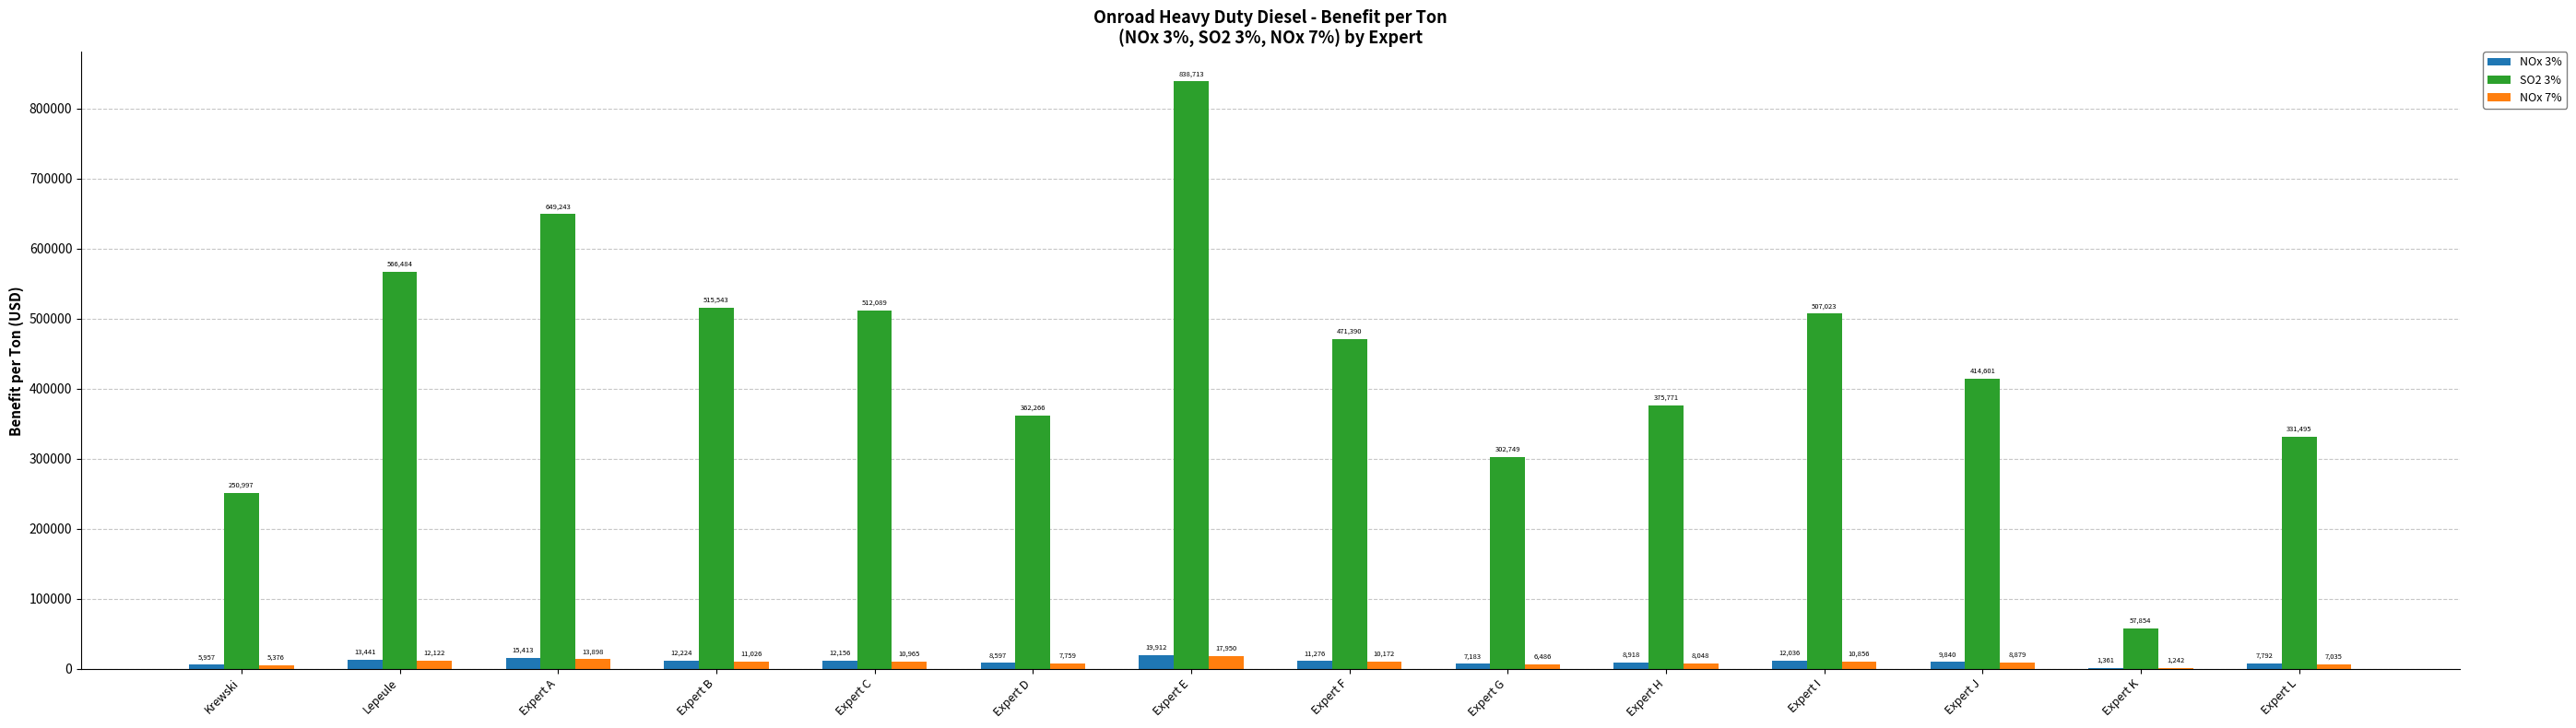

Reading right to left, what are all the values shown in this chart?

NOx 3%: Expert L=7792	Expert K=1361	Expert J=9840	Expert I=12036	Expert H=8918	Expert G=7183	Expert F=11276	Expert E=19912	Expert D=8597	Expert C=12156	Expert B=12224	Expert A=15413	Lepeule=13441	Krewski=5957
SO2 3%: Expert L=331495	Expert K=57854	Expert J=414601	Expert I=507023	Expert H=375771	Expert G=302749	Expert F=471390	Expert E=838713	Expert D=362266	Expert C=512089	Expert B=515543	Expert A=649243	Lepeule=566484	Krewski=250997
NOx 7%: Expert L=7035	Expert K=1242	Expert J=8879	Expert I=10856	Expert H=8048	Expert G=6486	Expert F=10172	Expert E=17950	Expert D=7759	Expert C=10965	Expert B=11026	Expert A=13898	Lepeule=12122	Krewski=5376